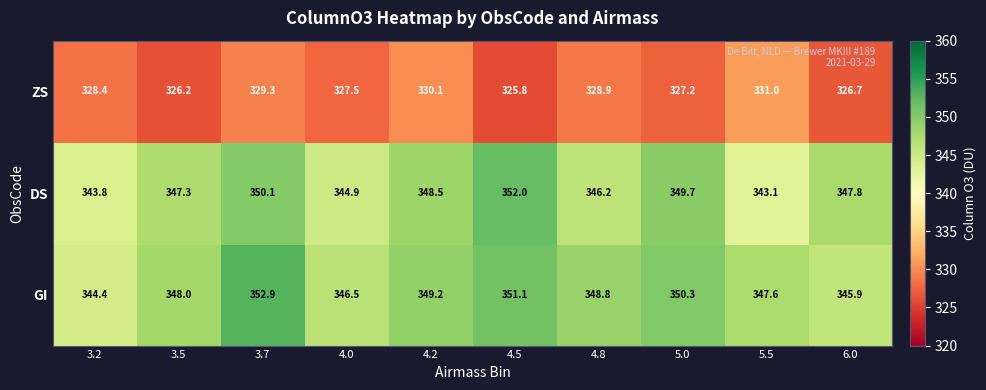

At which label does ZS first exceed 328?

3.2